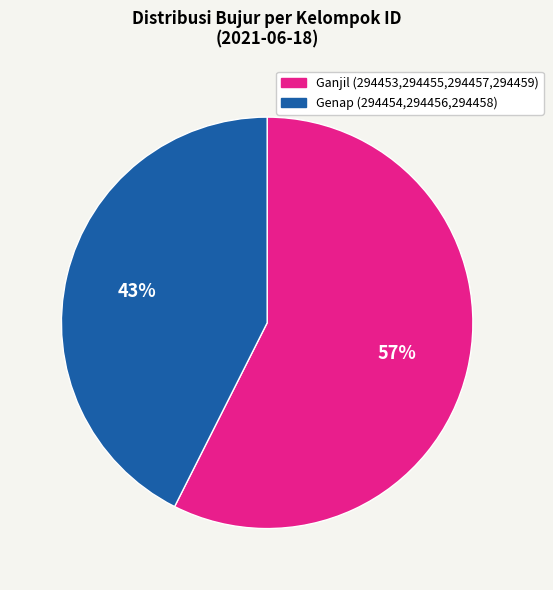

What percentage is the Genap (294454,294456,294458) slice, to the nearest percent?

43%